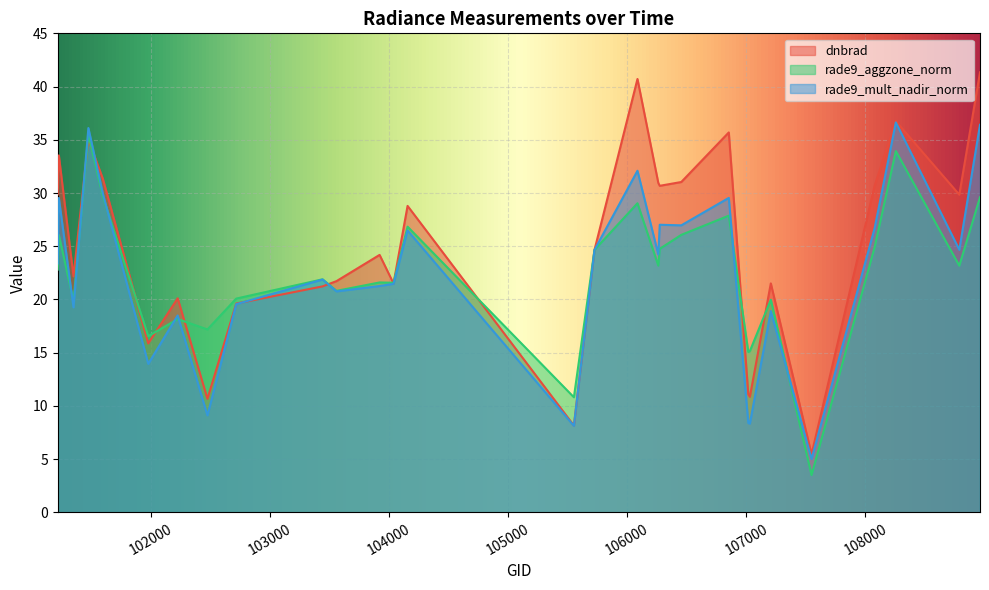

How many lines are shown in the chart?

3